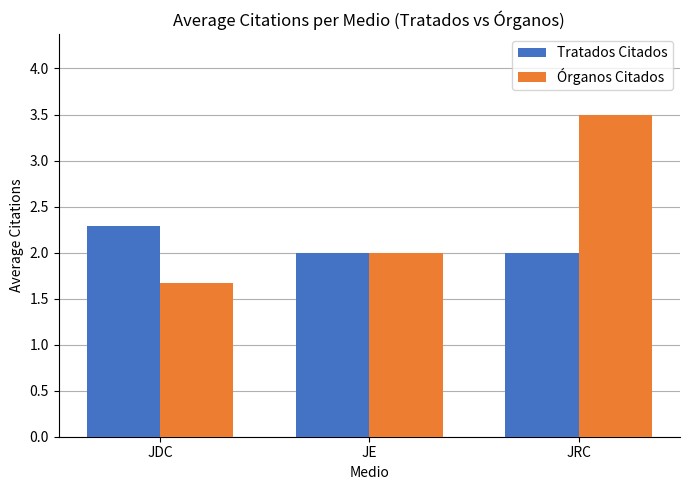

Which label corresponds to the smallest value in the chart?

JDC